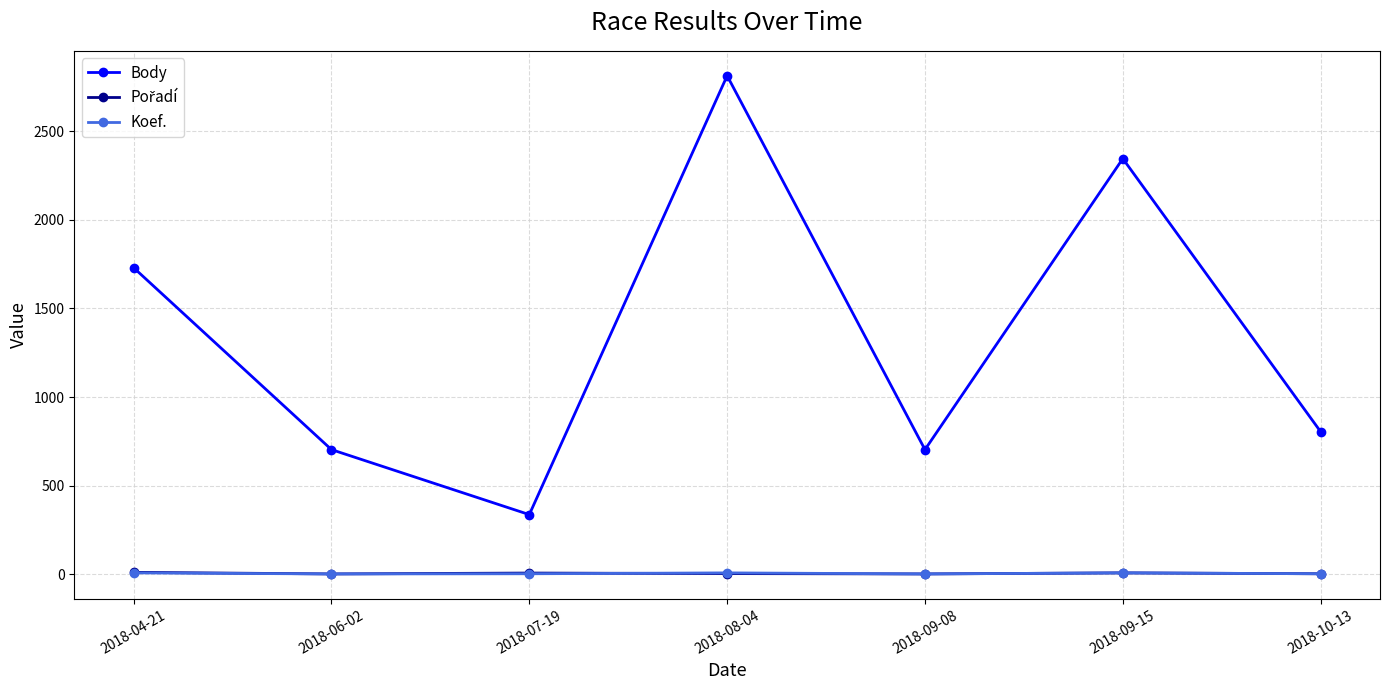

How many interior local valleys does the Body series have?

2